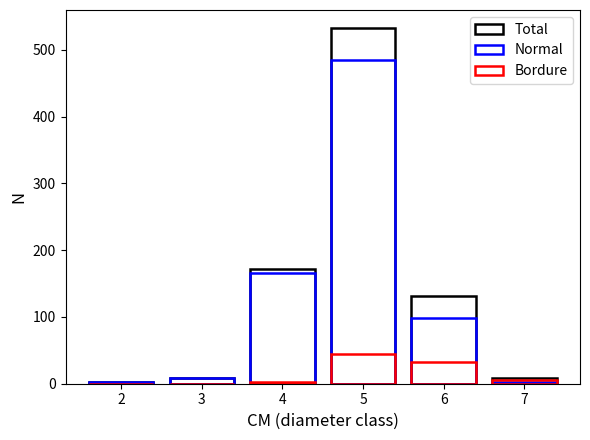

What value does the Total series have at 4, to the nearest 100?

200